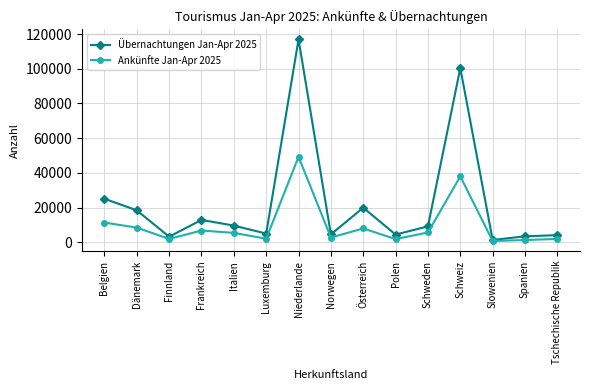

Which series has the largest total across all categories?

Übernachtungen Jan-Apr 2025